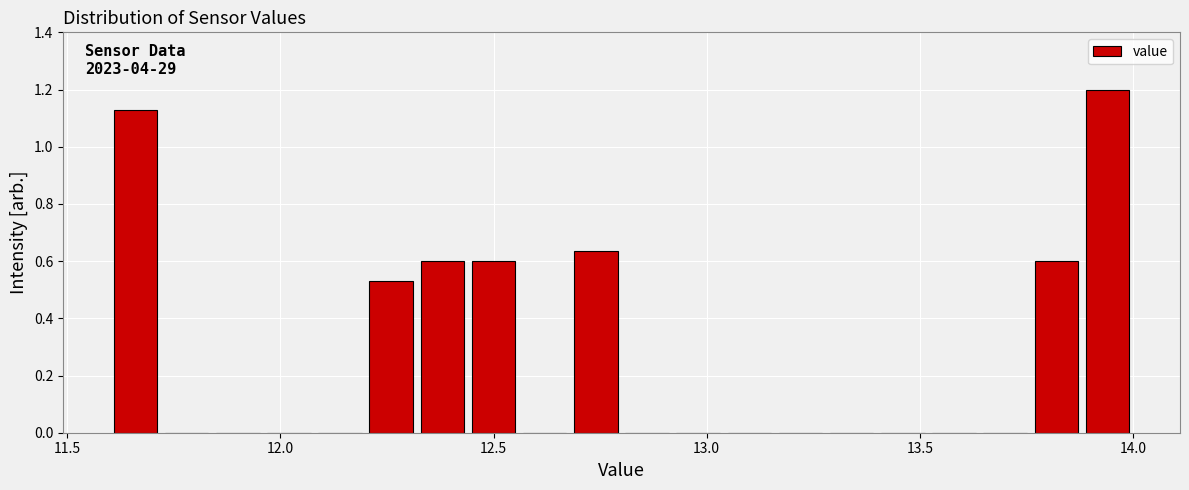

Around what value on the x-axis is the tallest bar? Give the approximate position of its centre, as read against the axis.

13.95